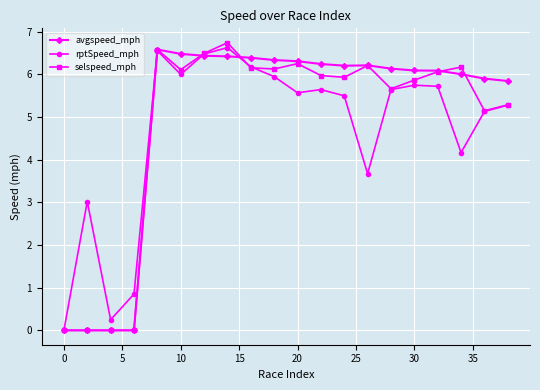

At how many categories does at least one series exceed 2?

17